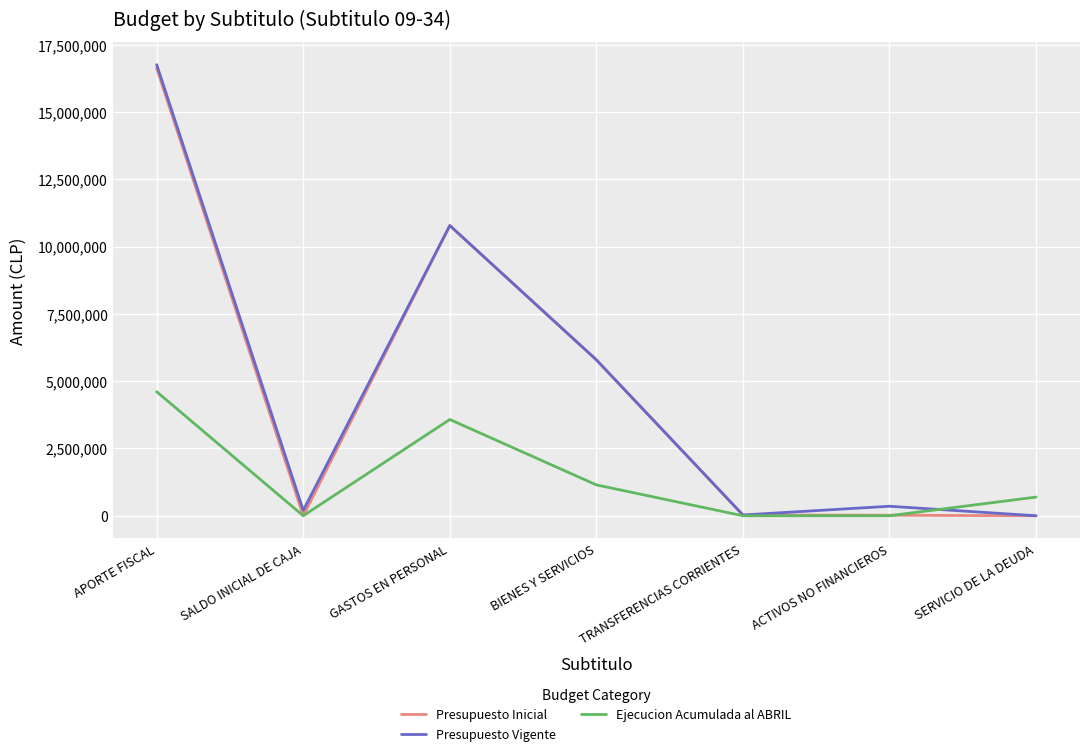

What is the difference between the highest and lowest values at BIENES Y SERVICIOS?

4645252